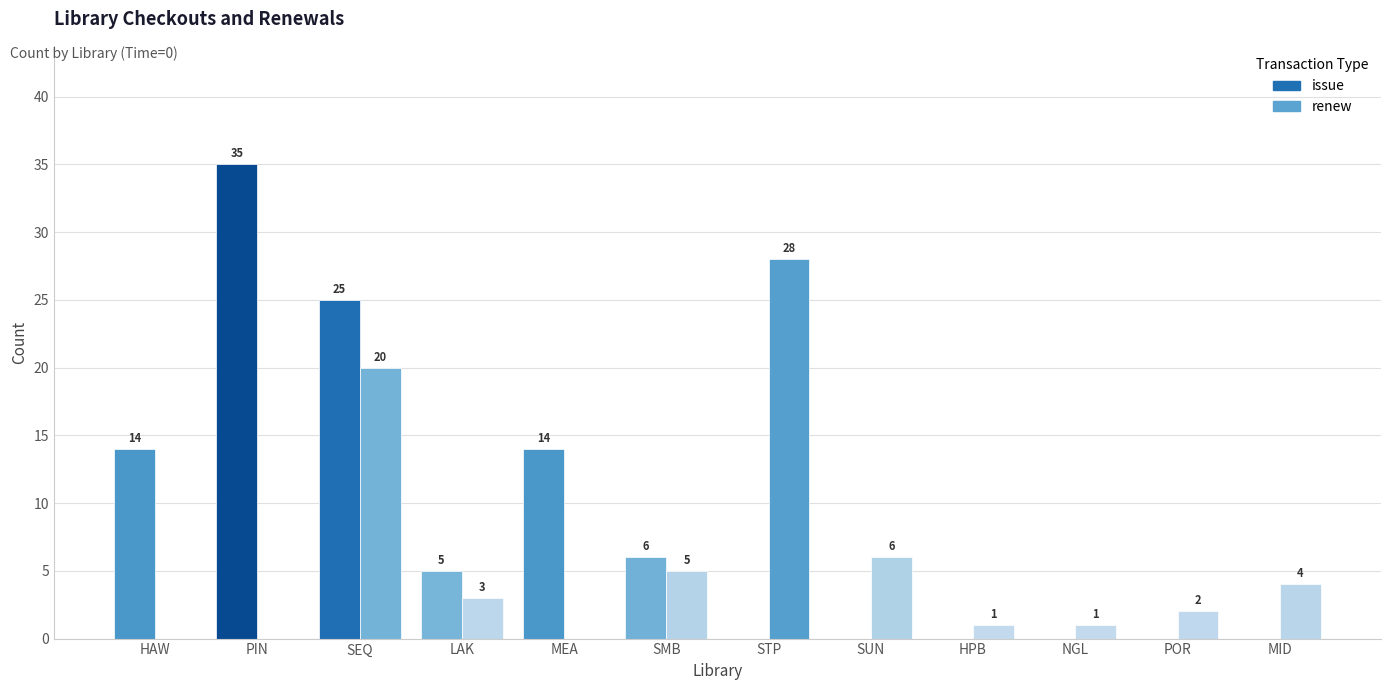

Between MID and NGL, which is larger?

MID